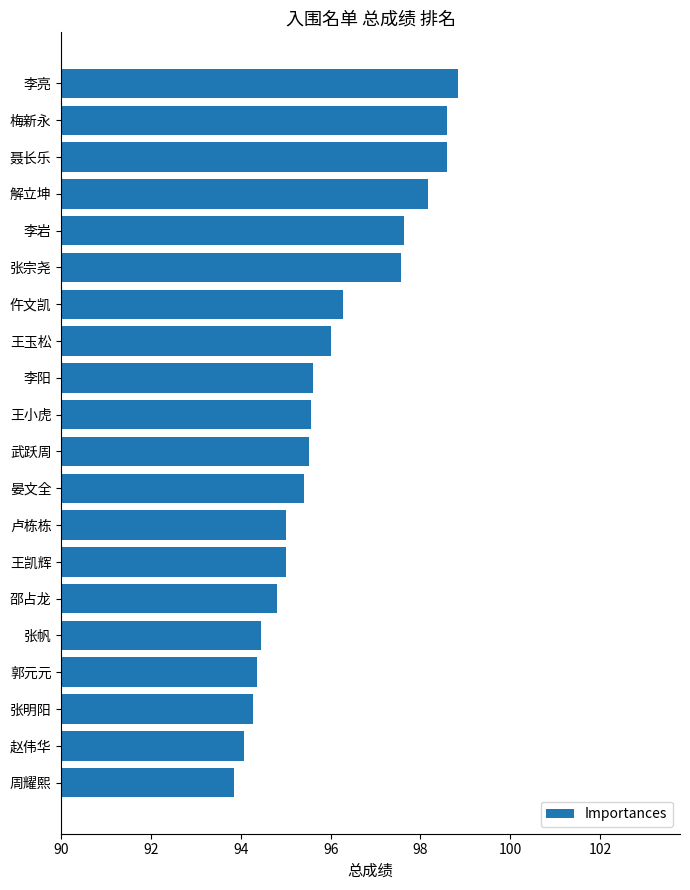

What is the difference between the second highest and second lowest values?

4.5